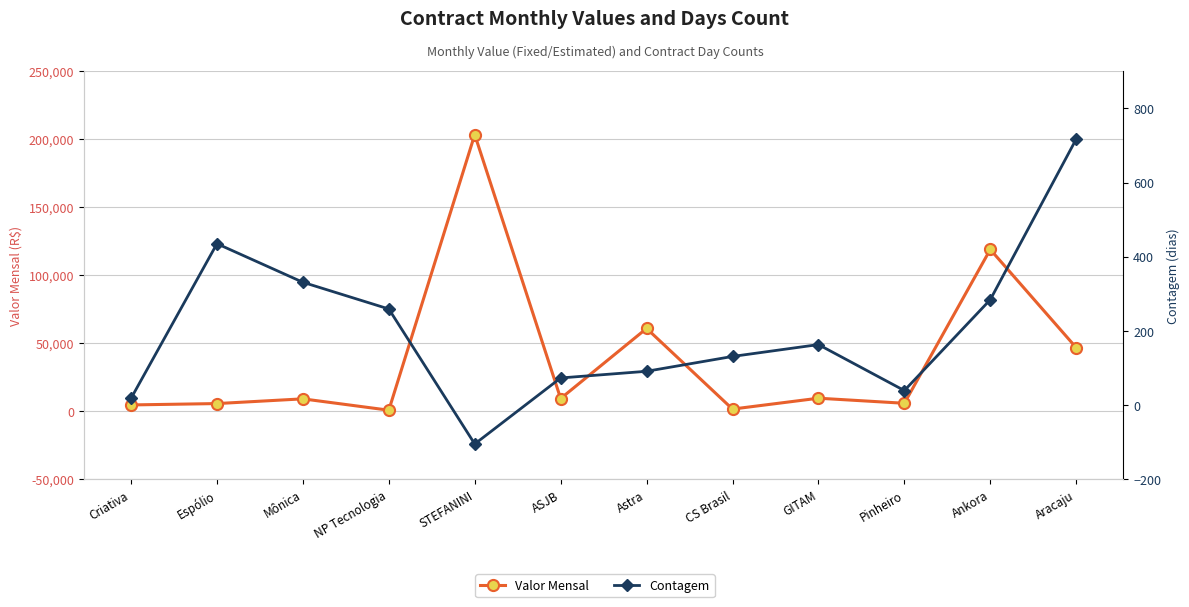

Count the number of categories in the chart.

12